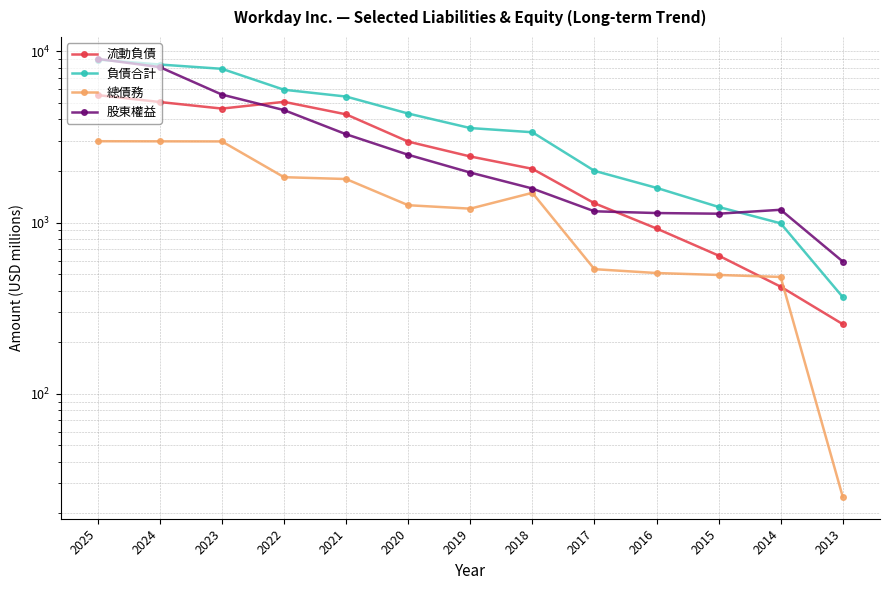

True or false: 負債合計 has more than 0 points higher than both neighbors.

False